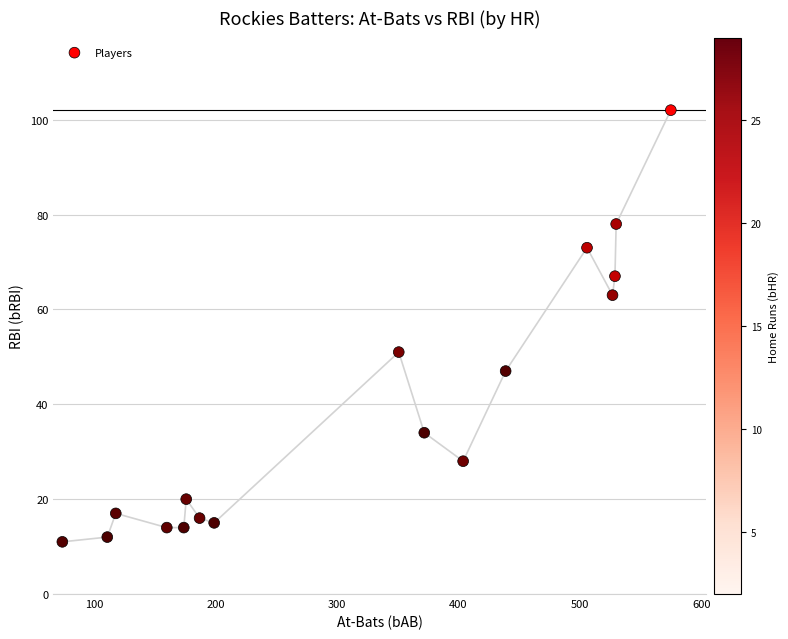

What is the range of X values (max minus min)?

501